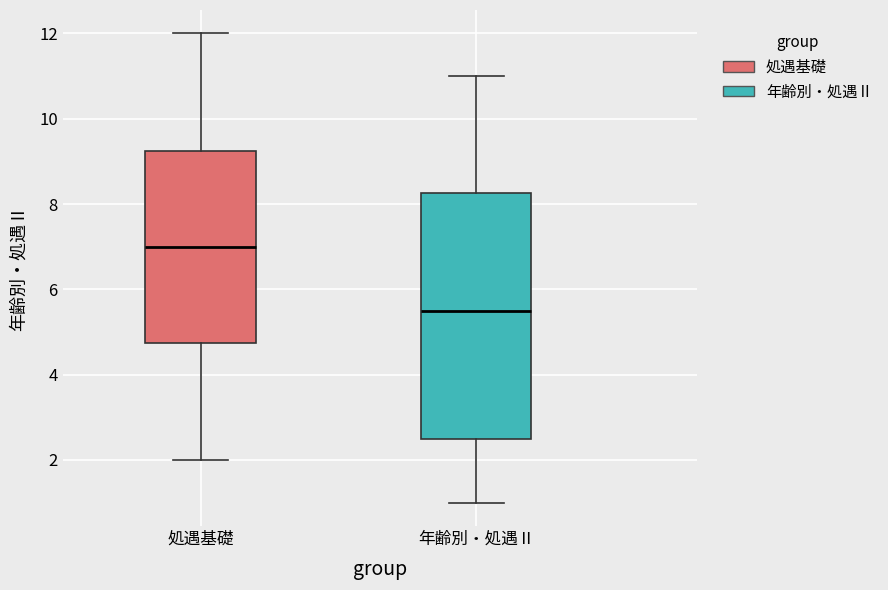

Which box has the highest median line?

処遇基礎